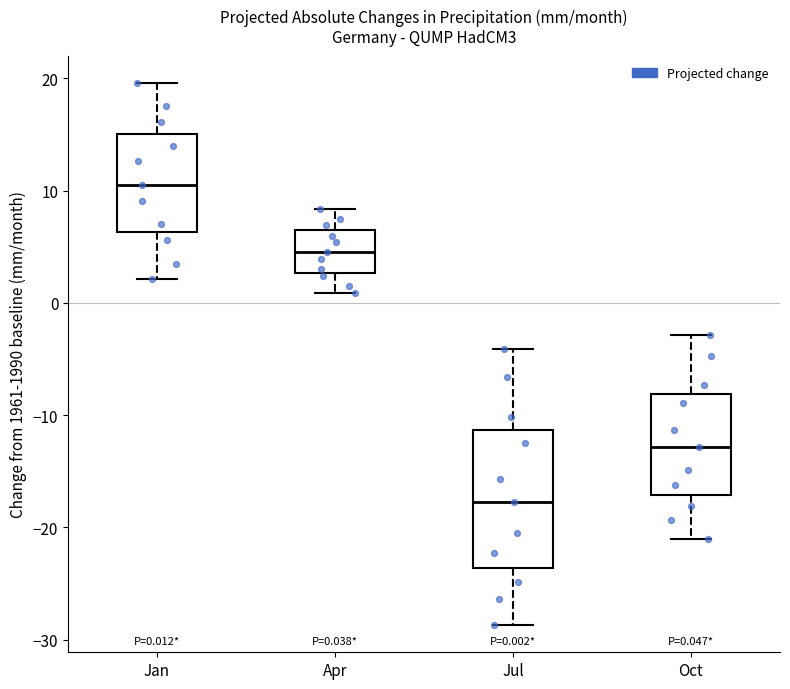

Comparing the boxes themselves (not the whiskers), which one is the tallest?

Jul